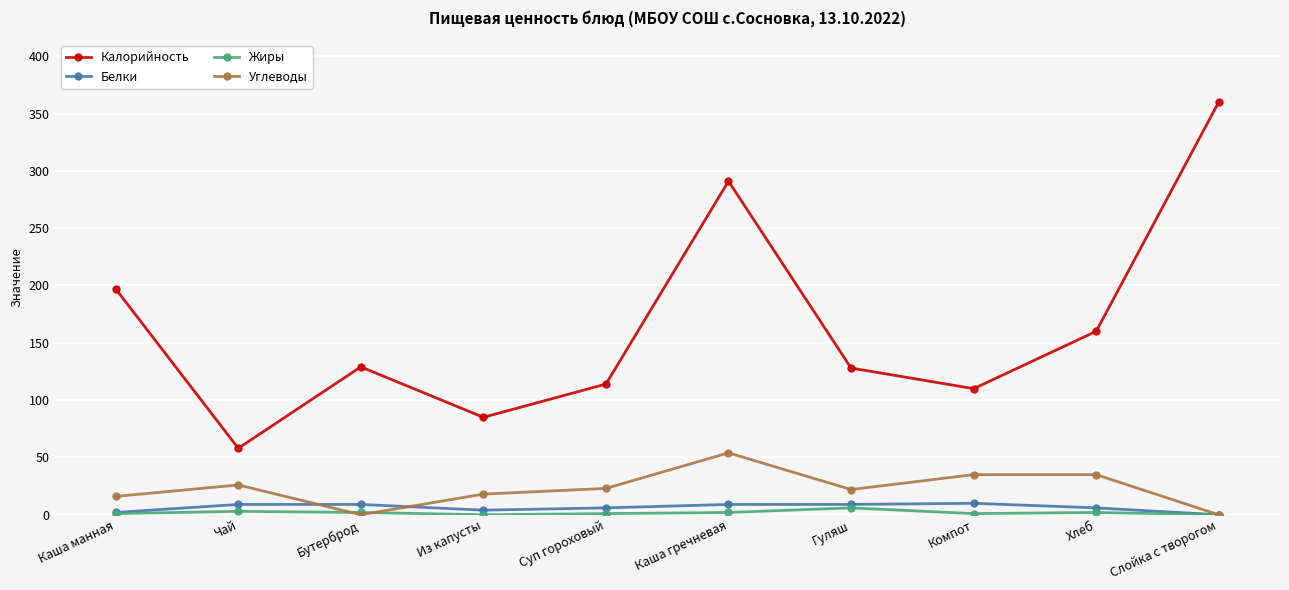

How many values in Белки are above zero?

9